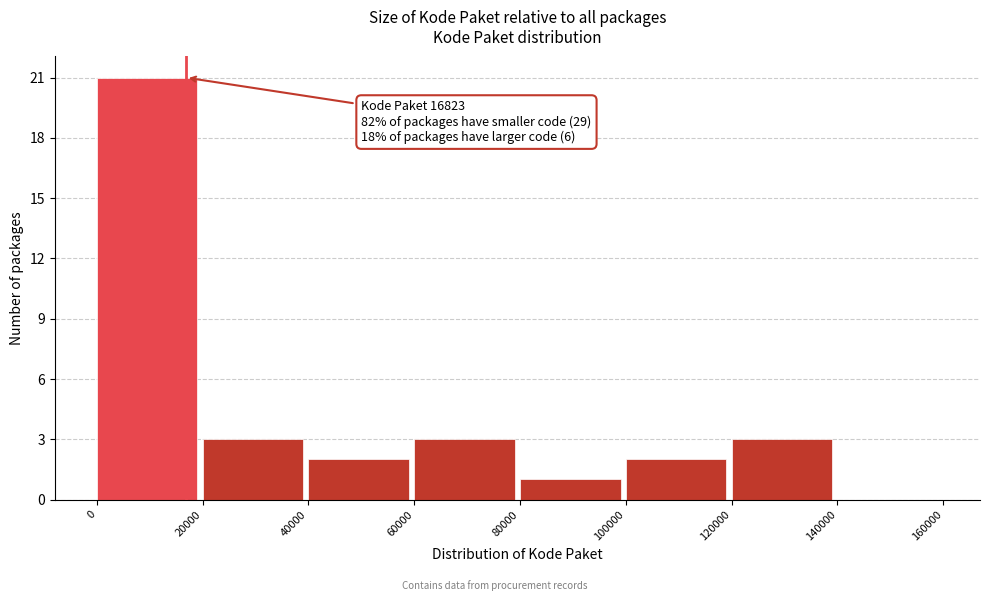

Over which range of the x-axis is the bar tallest?

0 to 20000